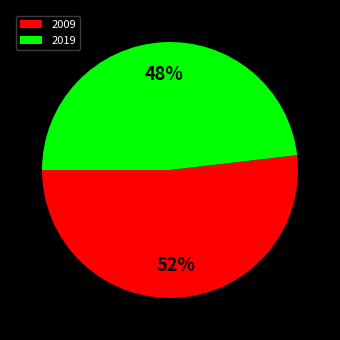

To the nearest percent, what is the difference between the largest and smallest slice percentages?

4%